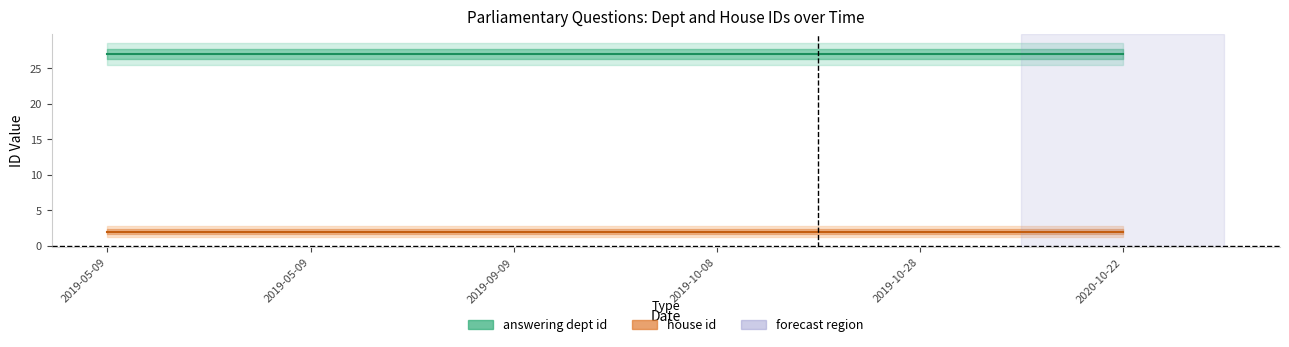

The house id series shows 2 at 2019-09-09. True or false?

True